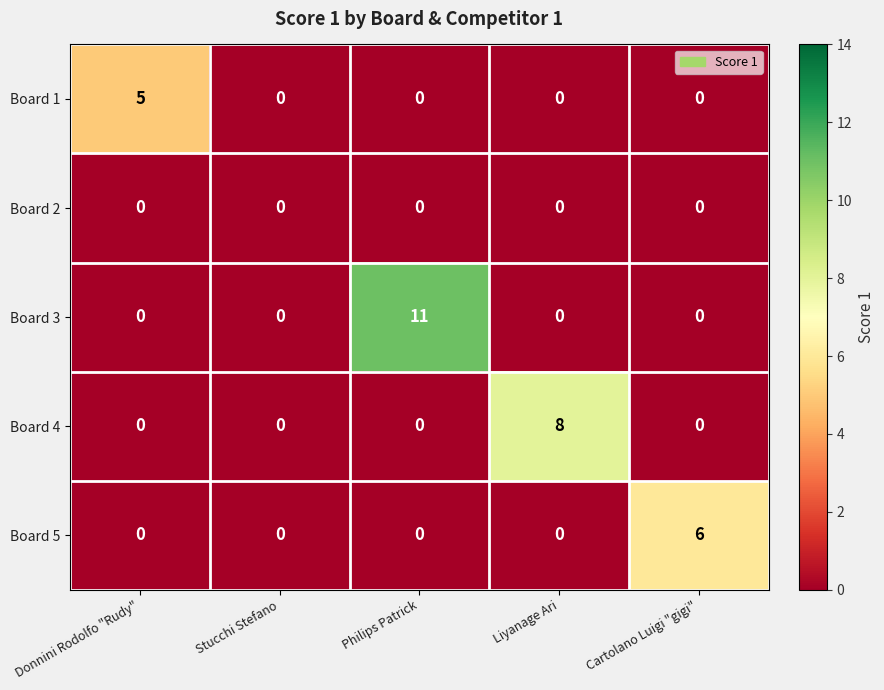

How many Board 1 values are between 0 and 1?

4